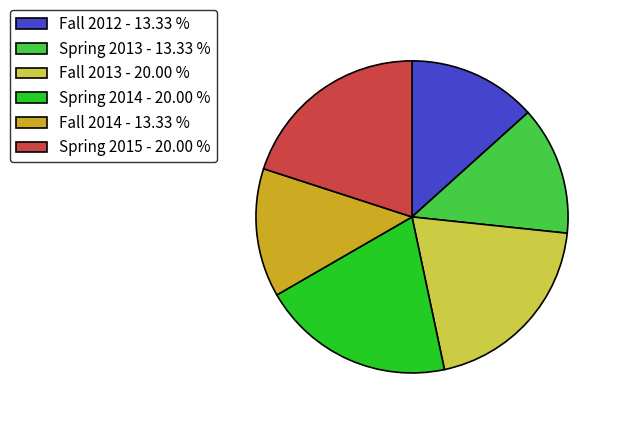

How many slices are in this pie chart?

6